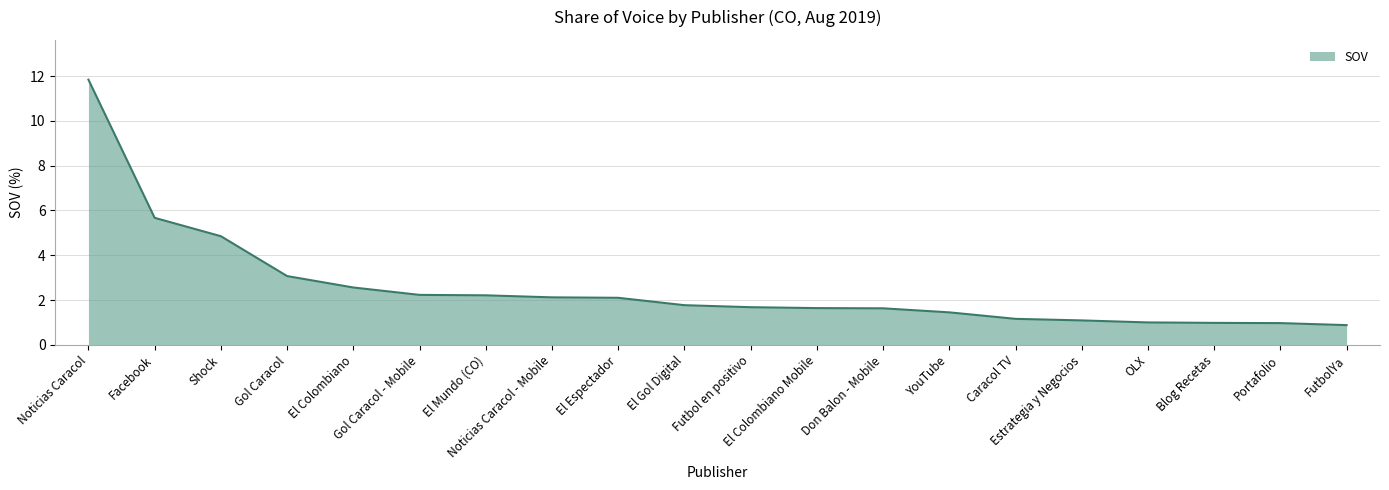

What is the difference between the maximum and minimum values?

11.0